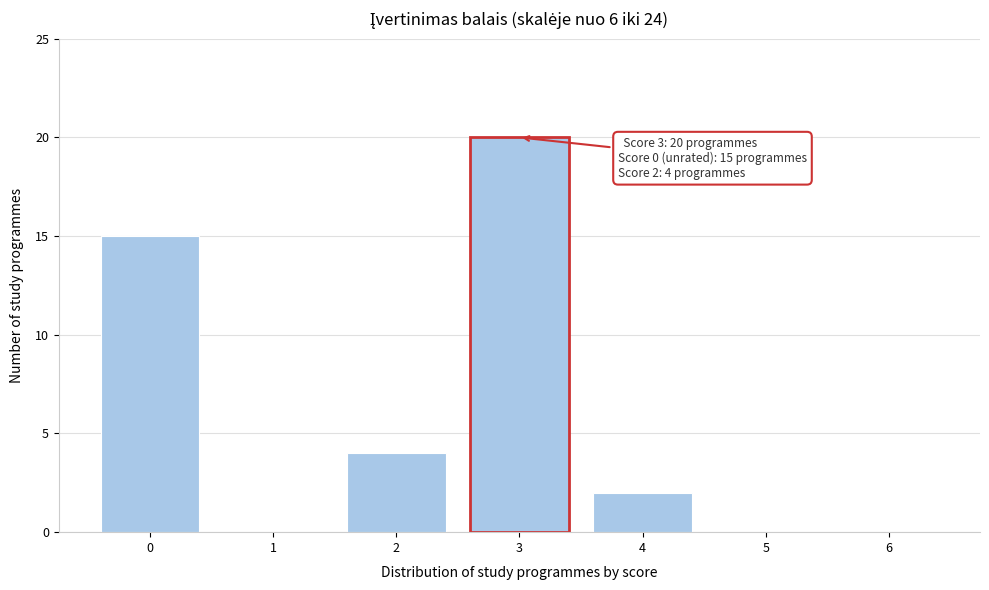

Reading left to right, transcribe all the data shown in this chart.

0=15	1=0	2=4	3=20	4=2	5=0	6=0